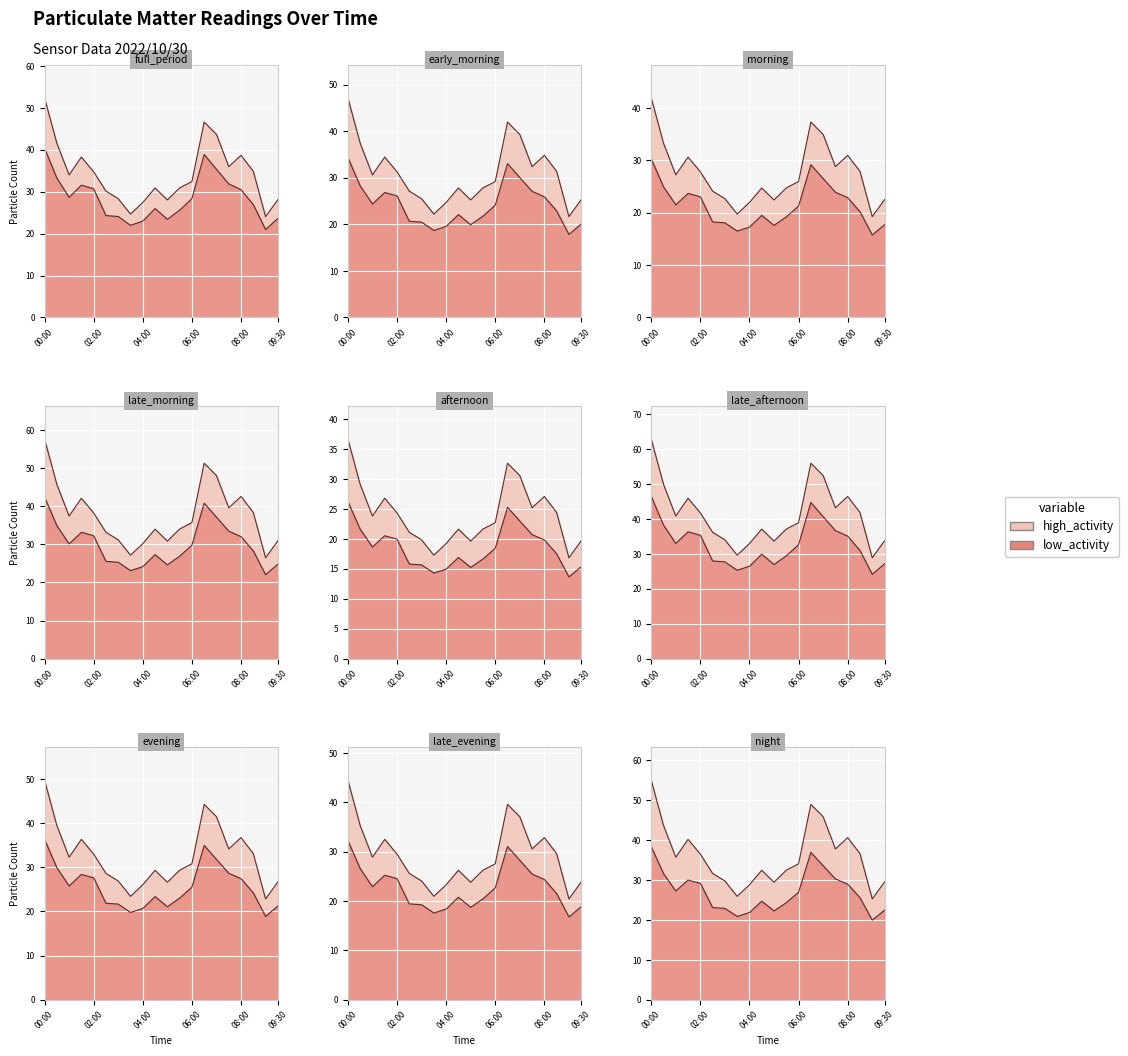

True or false: SDS_P1 has a value of 20.7 at 07:00.

False